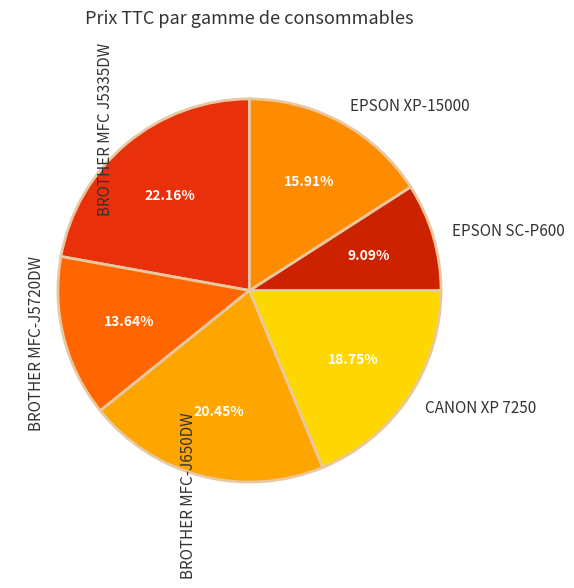

Do BROTHER MFC-J5720DW and BROTHER MFC J5335DW together represent more than half of the pie?

No